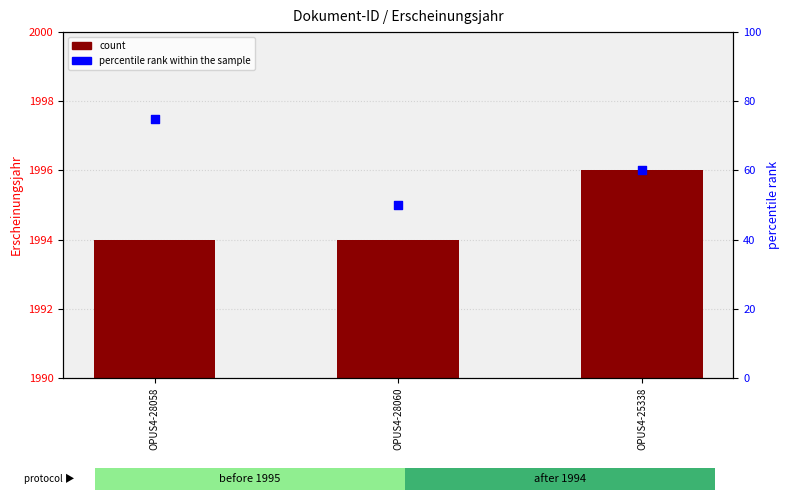

Which series has the widest spread of Y values?

percentile rank within the sample